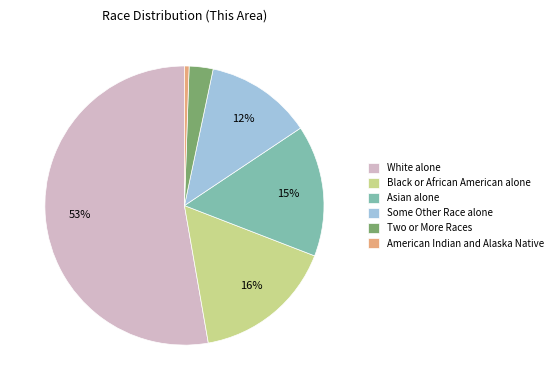

Is the sum of Two or More Races and Some Other Race alone greater than half?

No